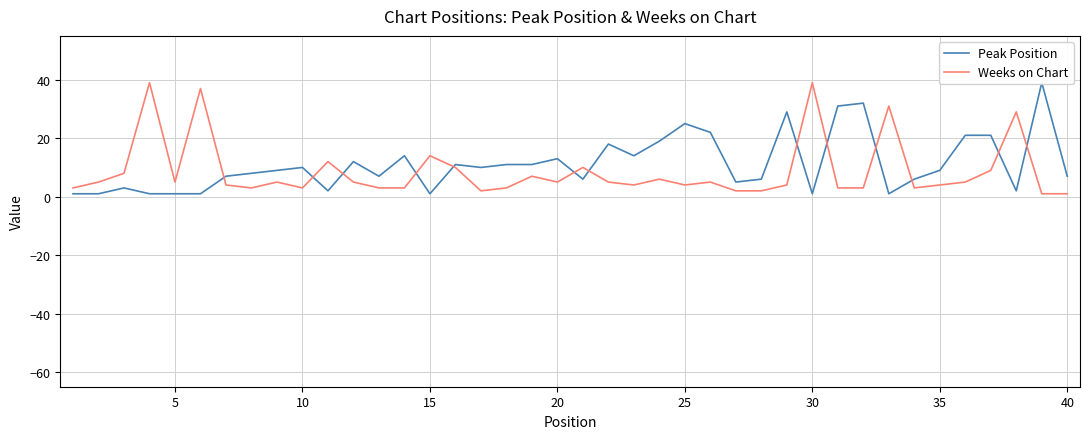

What value does the Weeks on Chart series have at 15, to the nearest 5?

15